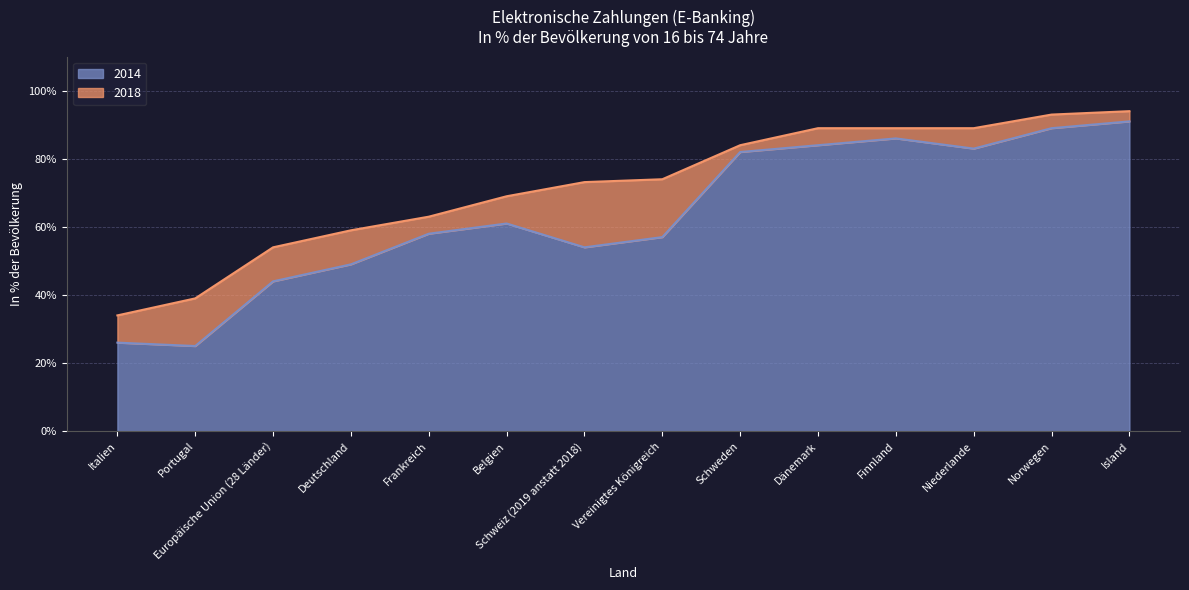

True or false: 2018 and 2014 intersect in this chart.

False